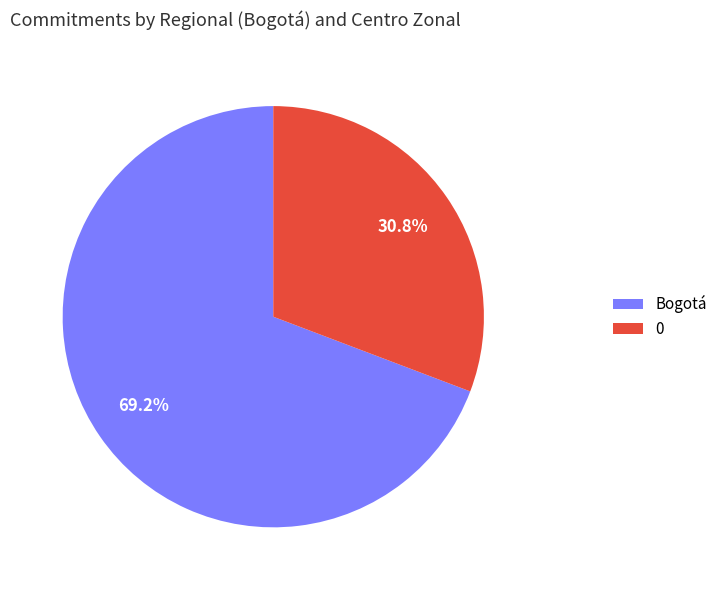

True or false: 0 accounts for 19% of the total.

False